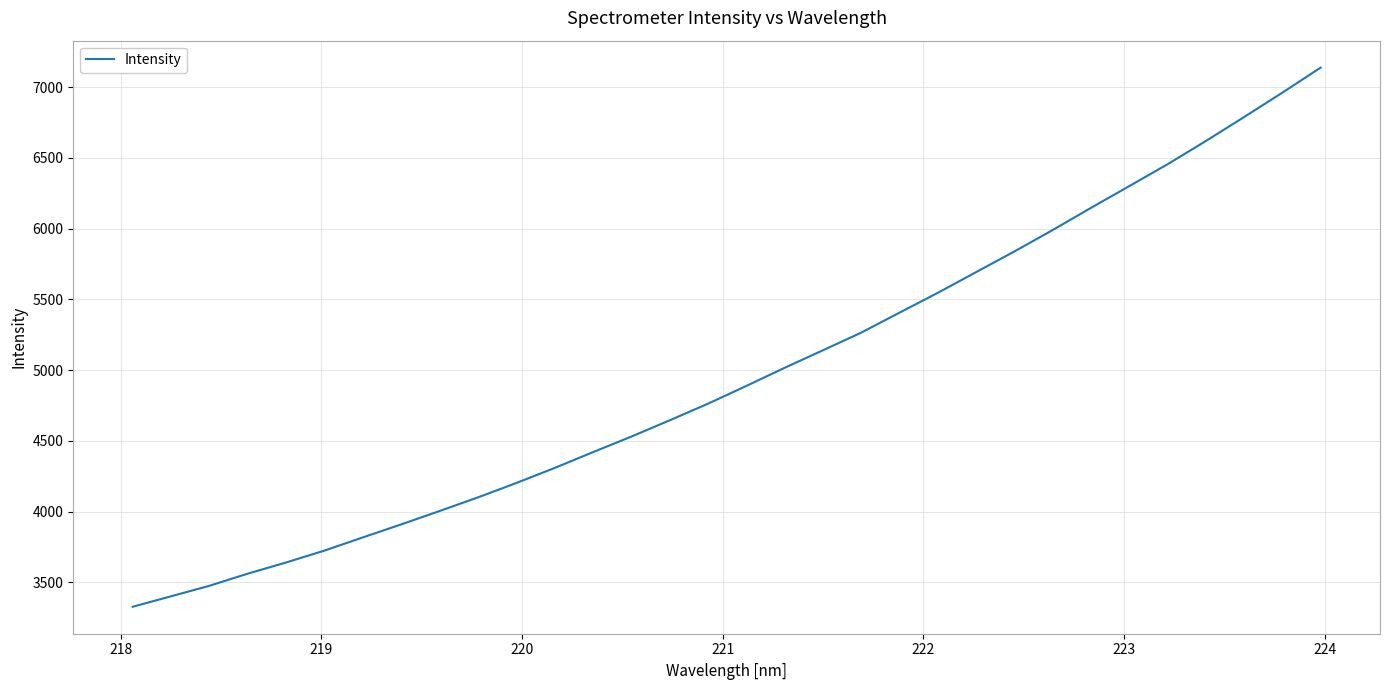

What is the maximum value shown in the chart?

7137.7